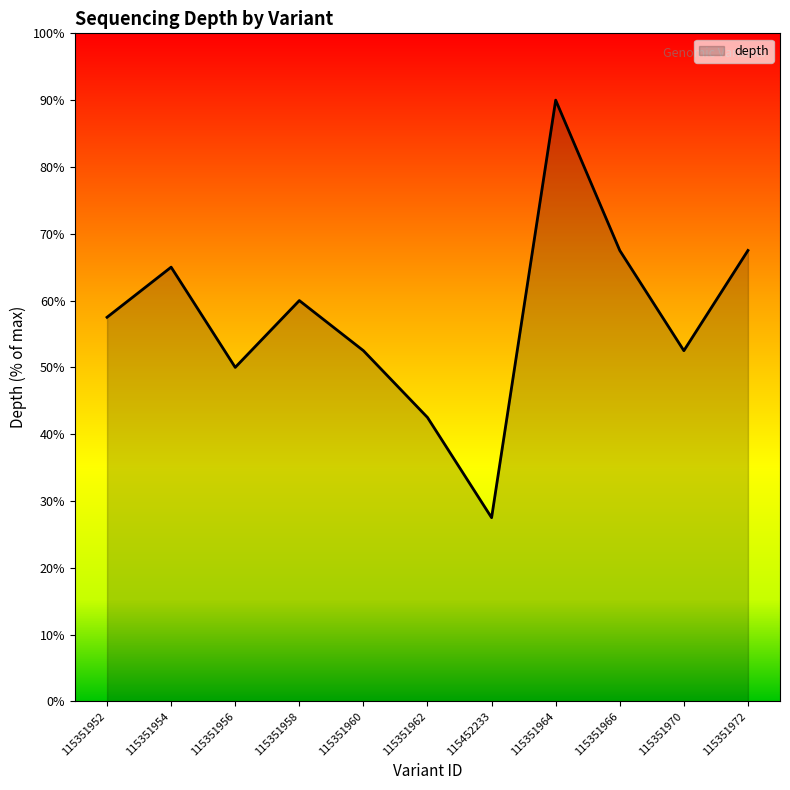

What is the sum of all values?

632.5